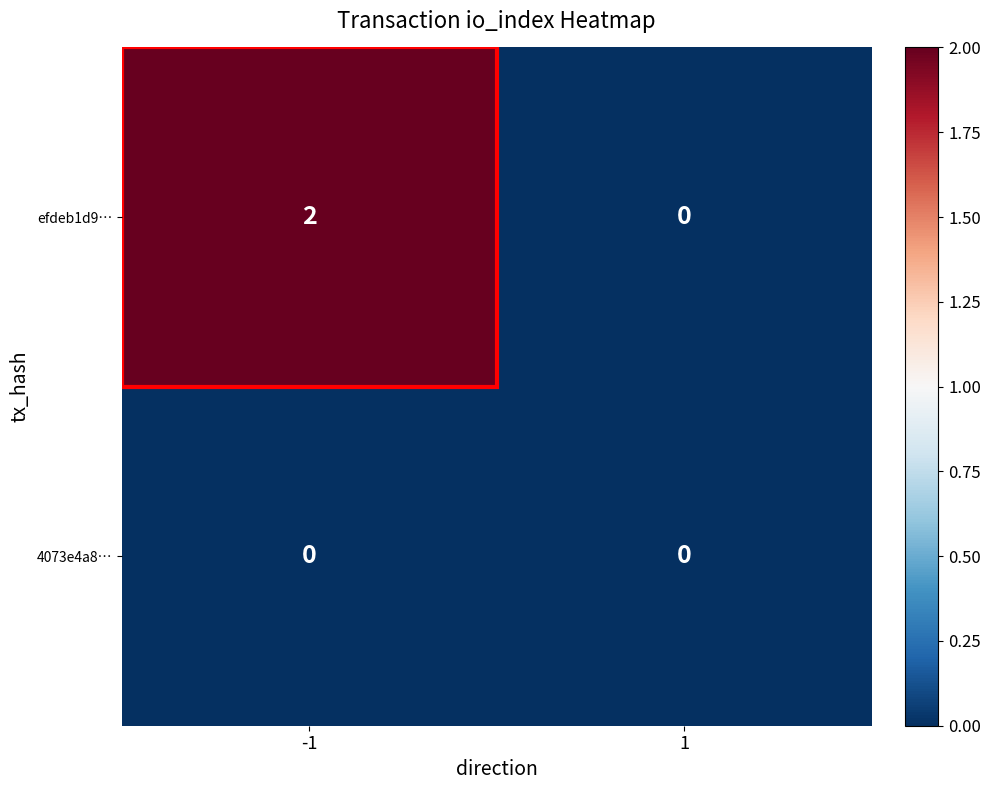

The 4073e4a8… series shows 0 at 1. True or false?

True